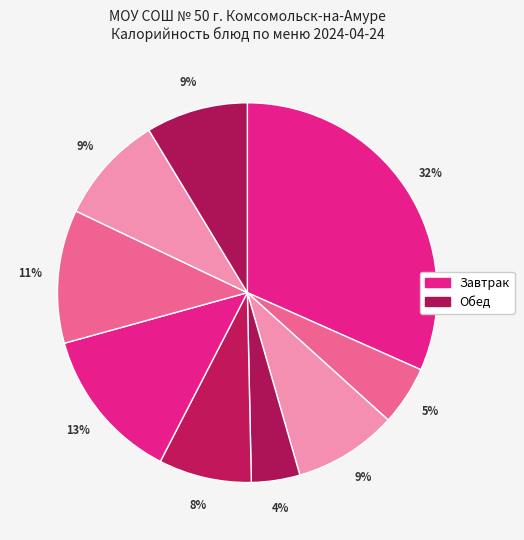

Count the number of slices in the pie.

9